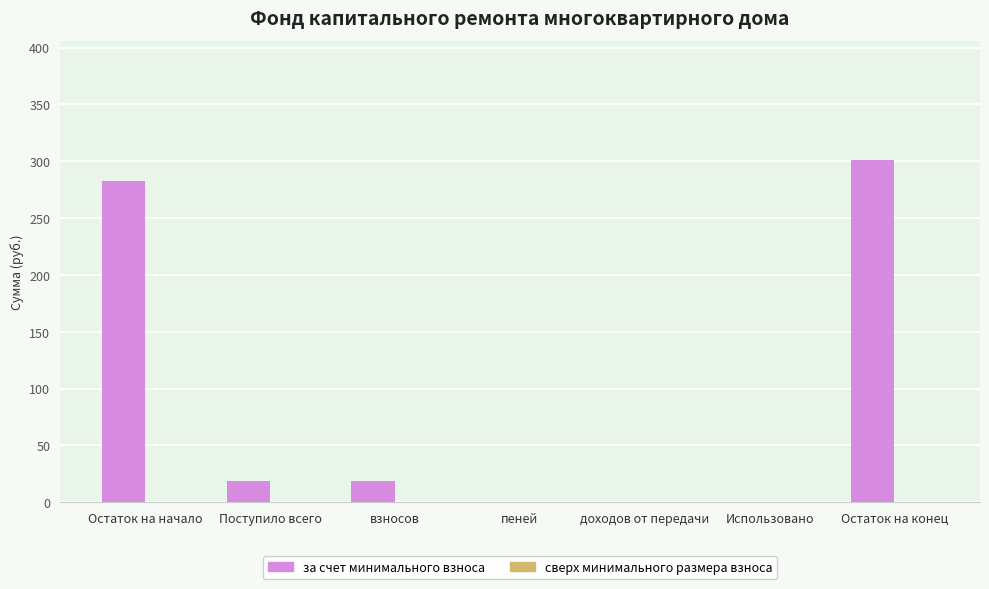

What is the approximate value at Остаток на конец?

300.7